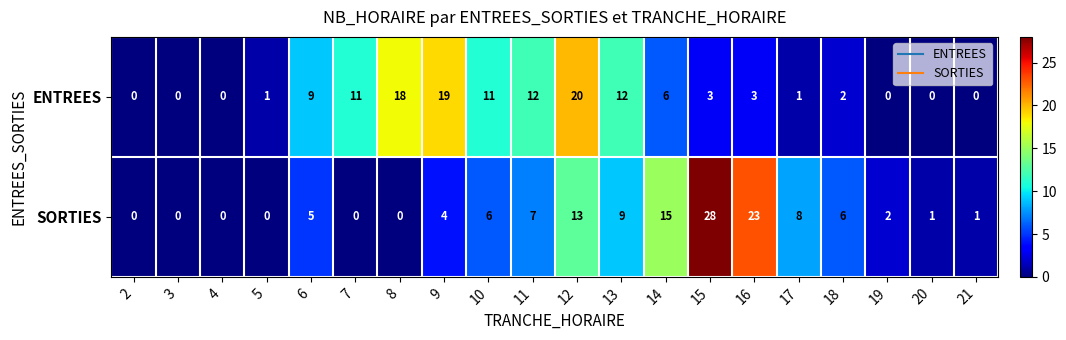

Between 5 and 18, which series saw the biggest shift?

SORTIES